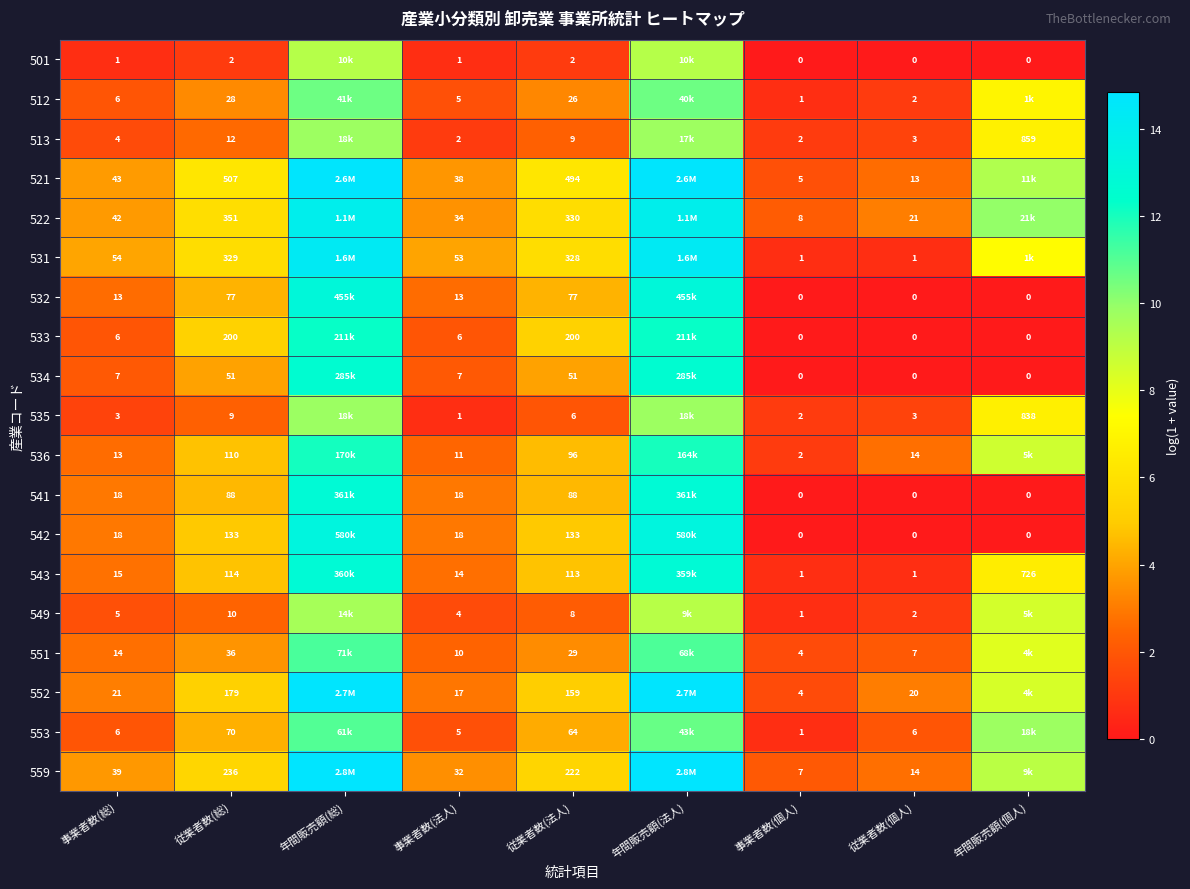

Is the value of 559 at 従業者数(個人) greater than the value of 535 at 年間販売額(個人)?

No